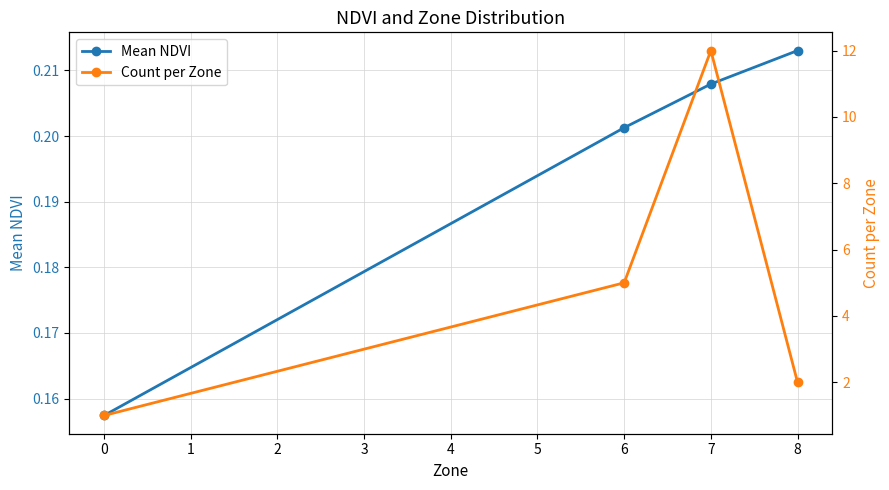

Which category has the highest value in the Mean NDVI series?

8